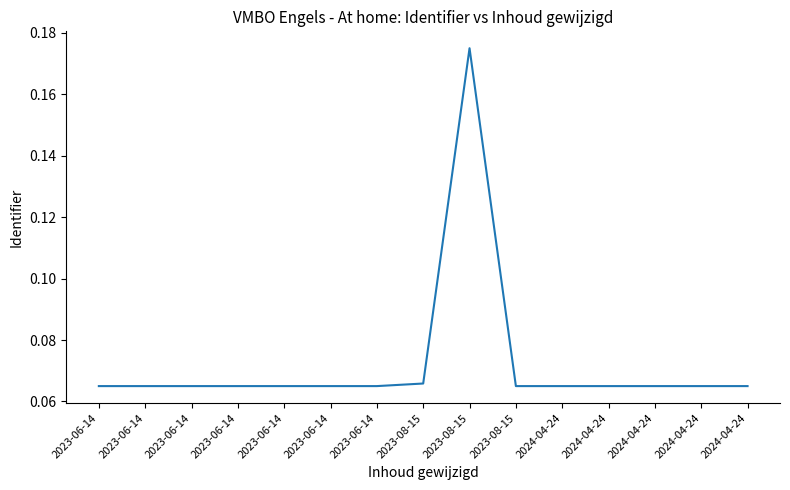

At which category does the chart reach its peak across all series?

2023-08-15